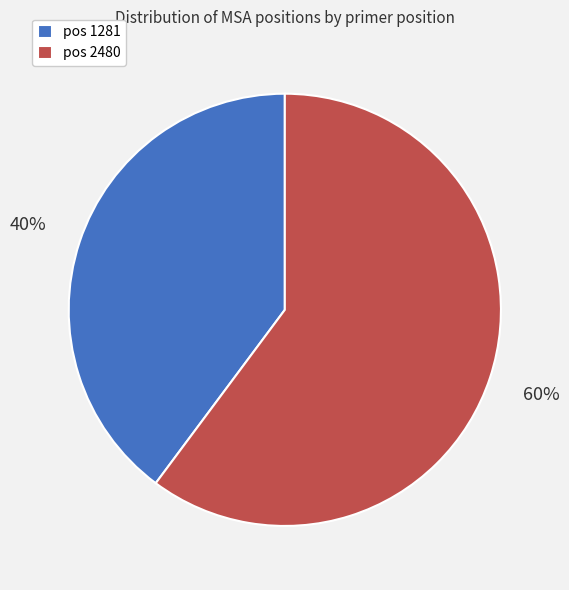

What percentage is the pos 1281 slice, to the nearest percent?

40%